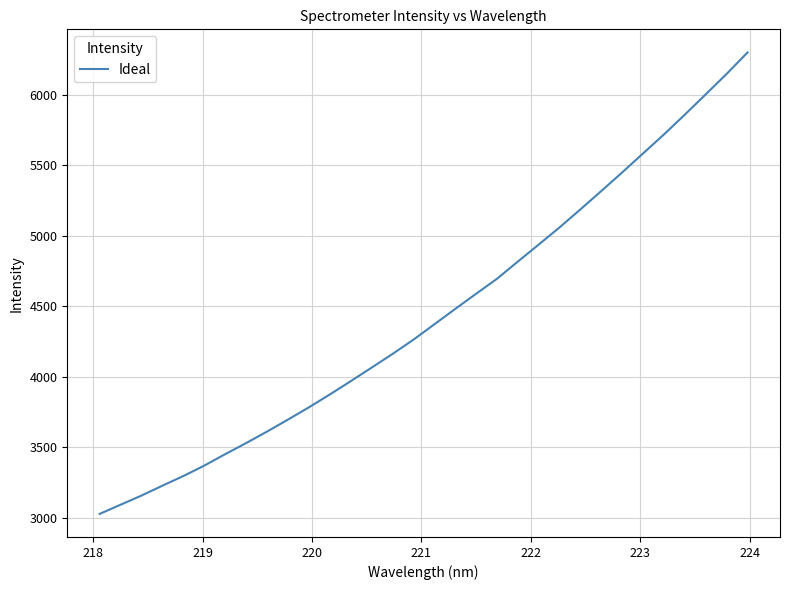

What is the average value?

4441.0